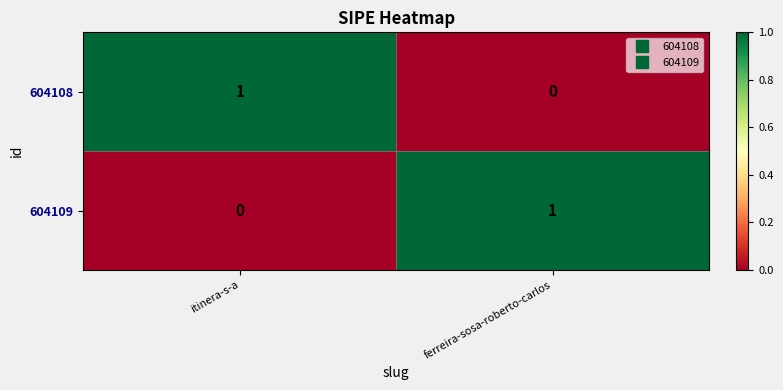

At which label does 604108 reach its peak?

itinera-s-a